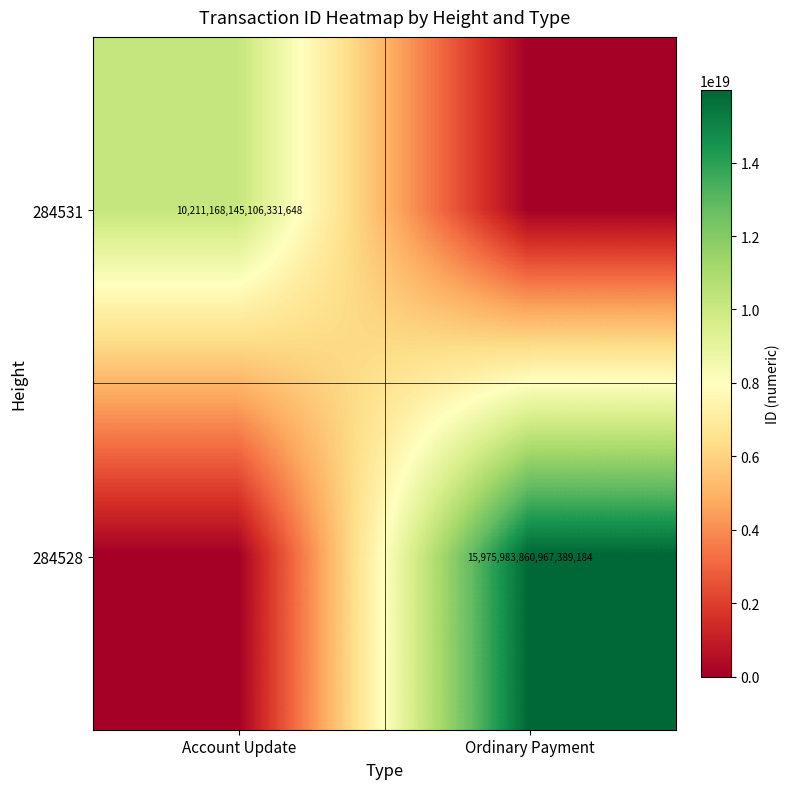

Is the value of 284531 at Account Update greater than the value of 284528 at Ordinary Payment?

No